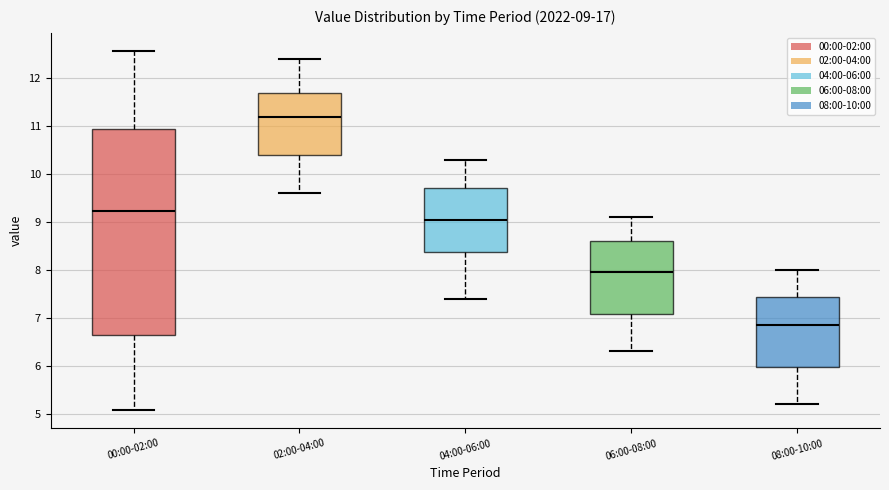

Which box's median line is the lowest?

08:00-10:00